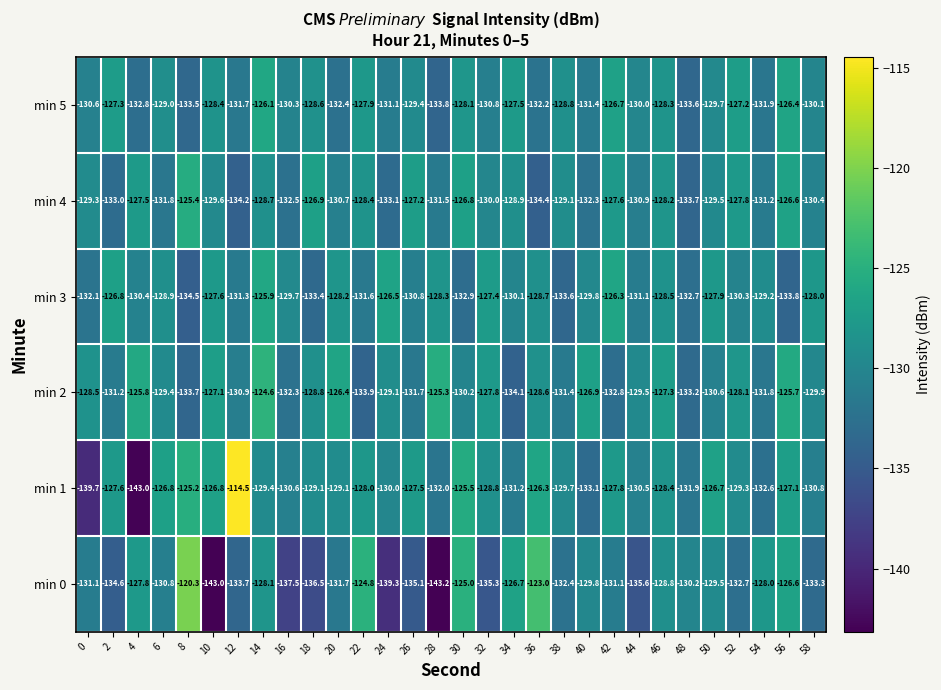

Count the number of data series in this chart.

6